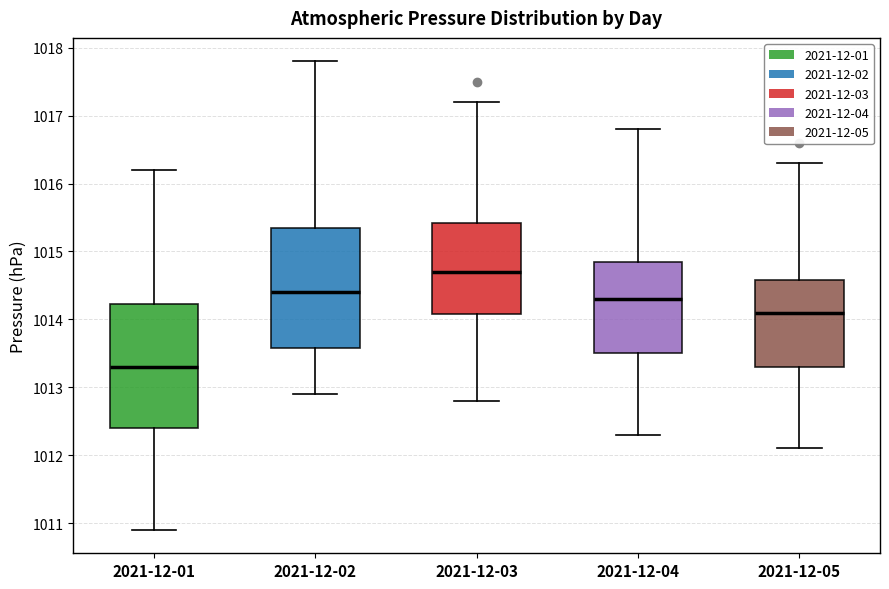

Reading left to right, transcribe this box plot: for each box, give where its median line is, the range the box spans, and where its two whiskers end, as read against the y-axis. The values are not printed on the chart, so give them approximately, as read against the axis.

2021-12-01: median 1013.3, box 1012.4 to 1014.2, whiskers 1010.9 to 1016.2
2021-12-02: median 1014.4, box 1013.6 to 1015.4, whiskers 1012.9 to 1017.8
2021-12-03: median 1014.7, box 1014.1 to 1015.4, whiskers 1012.8 to 1017.2
2021-12-04: median 1014.3, box 1013.5 to 1014.9, whiskers 1012.3 to 1016.8
2021-12-05: median 1014.1, box 1013.3 to 1014.6, whiskers 1012.1 to 1016.3